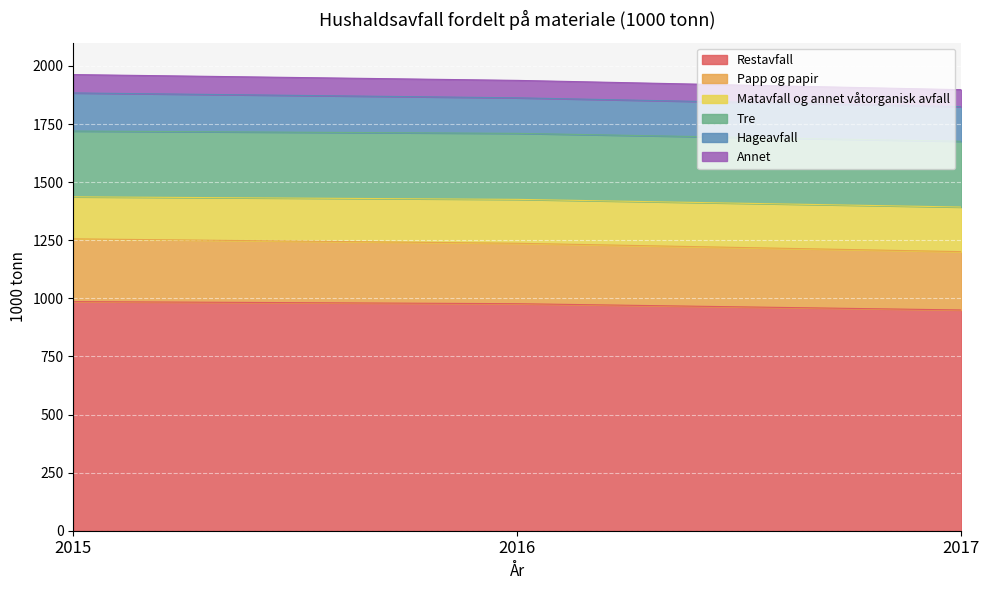

What is the average value of the Annet series?

76